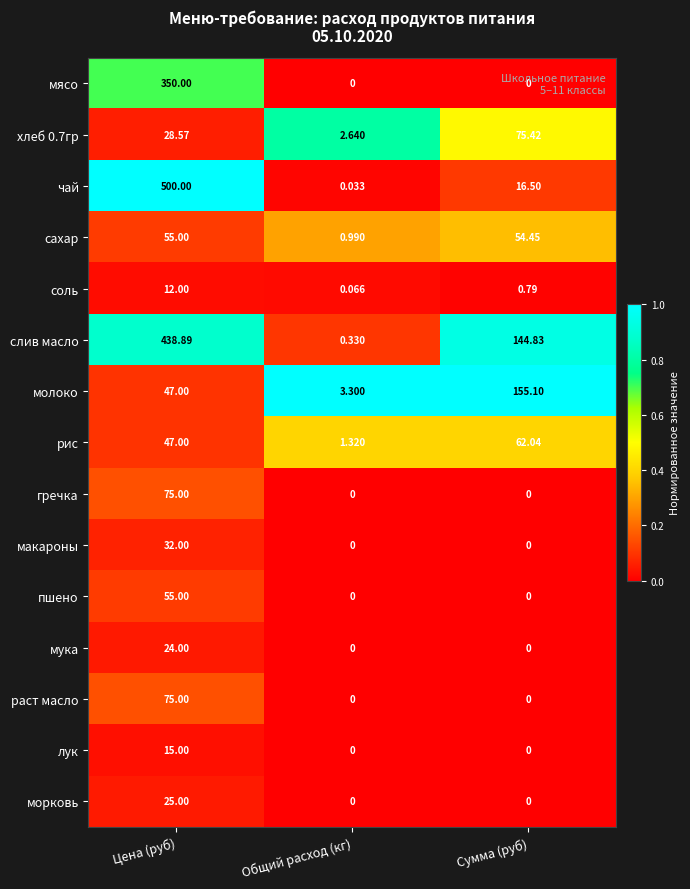

Which series has the largest range (max minus min)?

чай